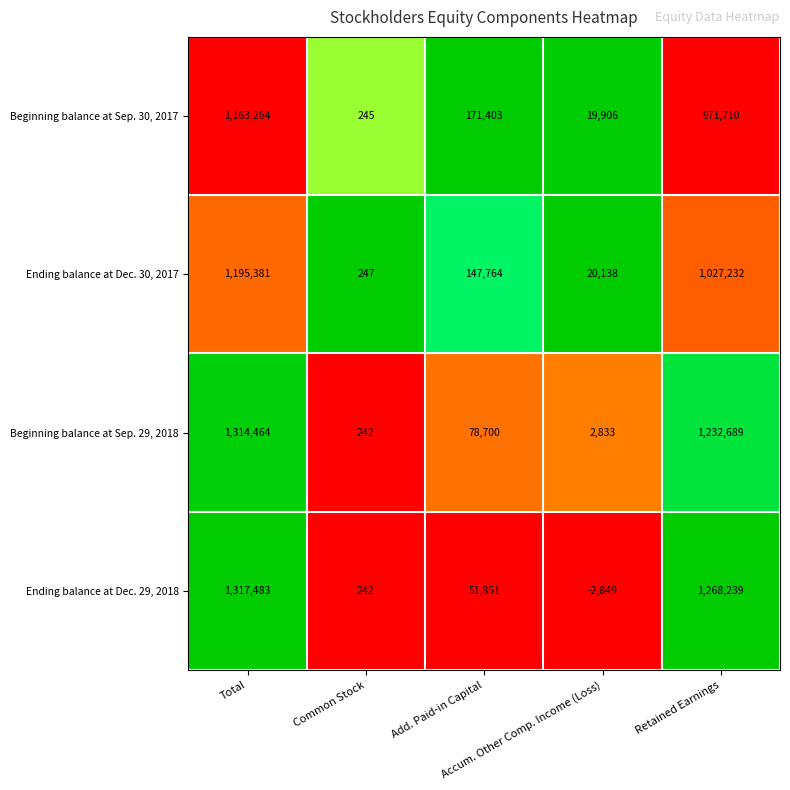

Rank the series by their maximum value, from highest to lowest.

Ending balance at Dec. 29, 2018, Beginning balance at Sep. 29, 2018, Ending balance at Dec. 30, 2017, Beginning balance at Sep. 30, 2017